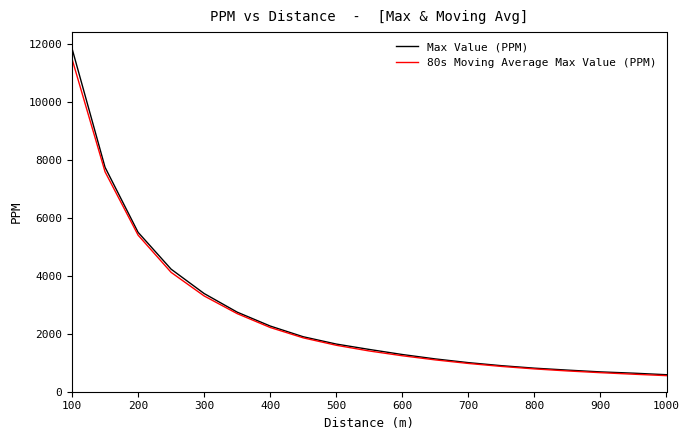

What is the average value of the Max Value (PPM) series?

2657.6